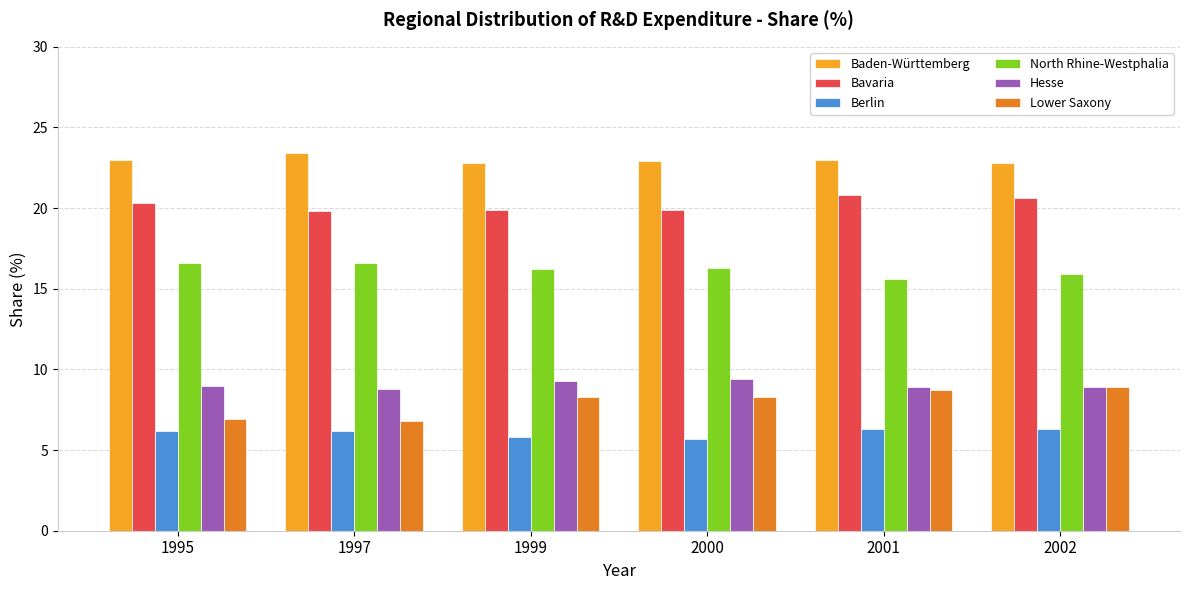

What is the average value of the Baden-Württemberg series?

23.0